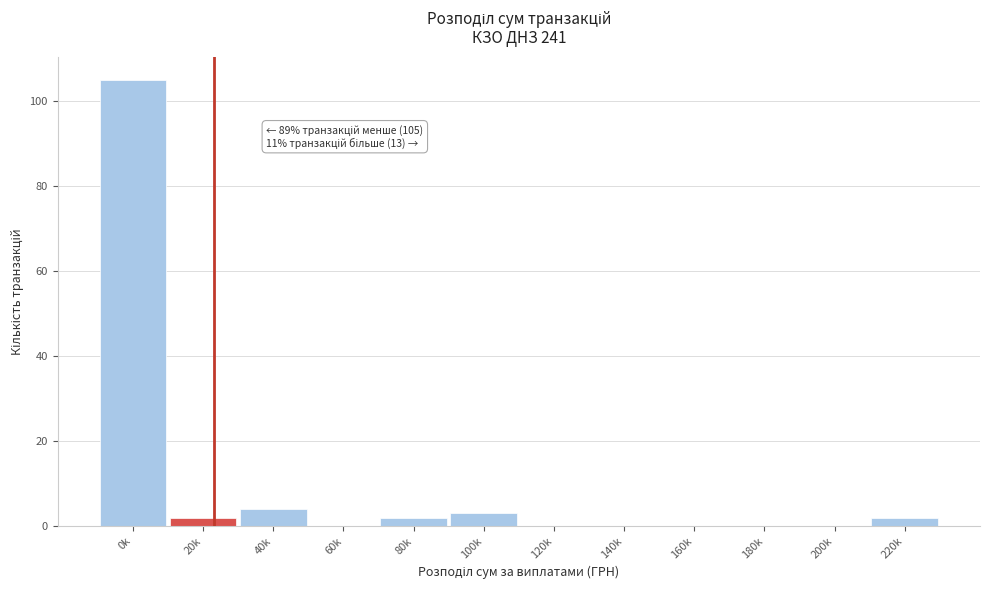

Reading right to left, what are all the values shown in this chart?

220k=2	200k=0	180k=0	160k=0	140k=0	120k=0	100k=3	80k=2	60k=0	40k=4	20k=2	0k=105